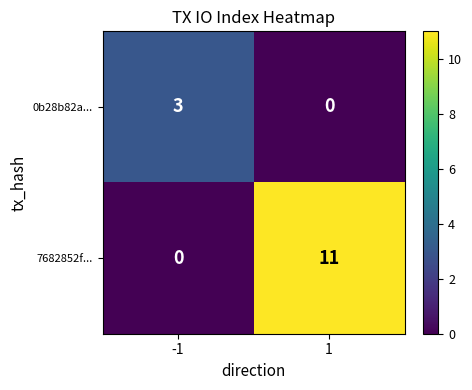

At how many categories does at least one series exceed 0?

2